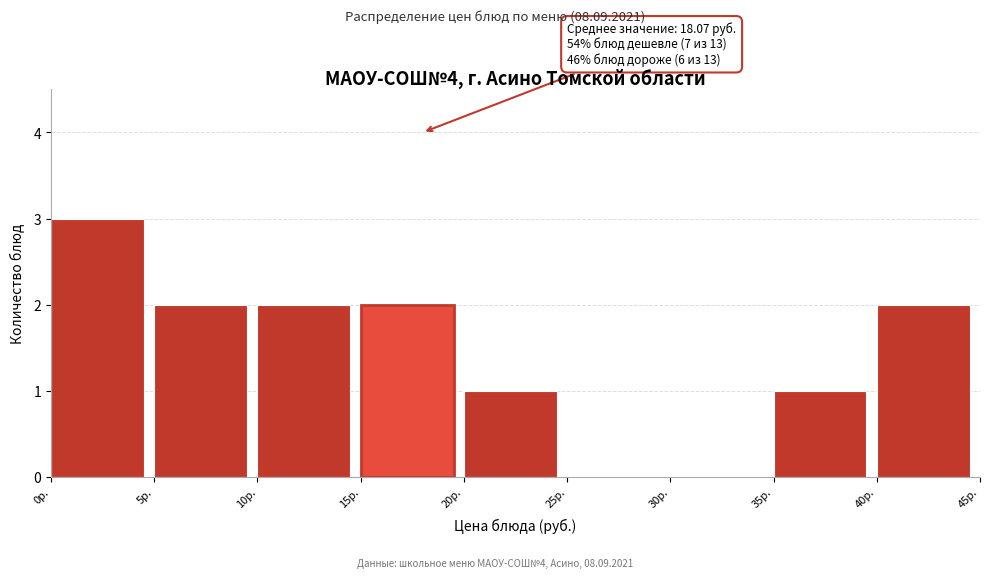

Over which range of the x-axis is the bar tallest?

0 to 5